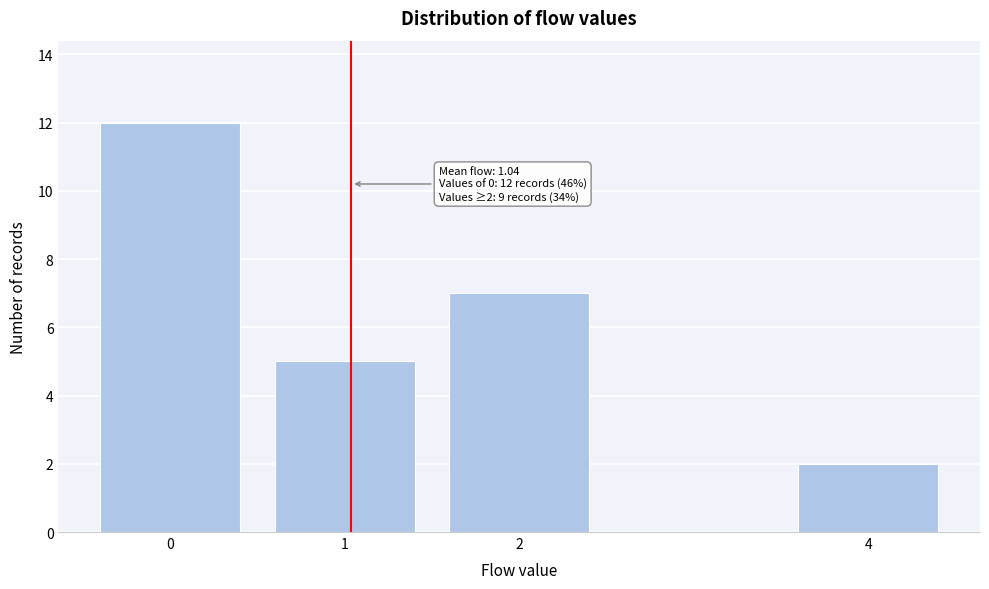

Reading left to right, what are all the values shown in this chart?

12	5	7	2